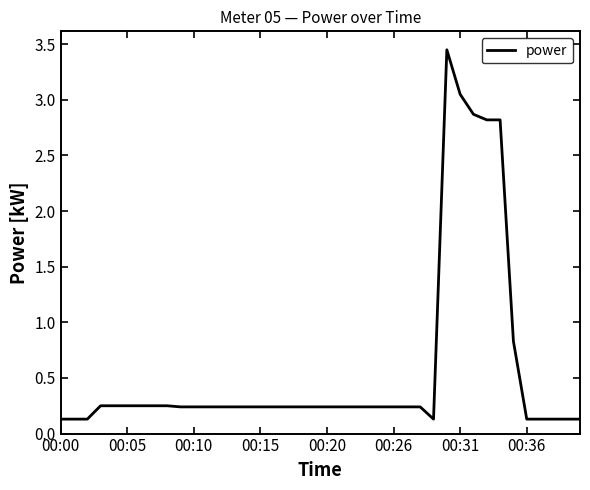

How many points are lower than both their immediate neighbors (excluding endpoints)?

1